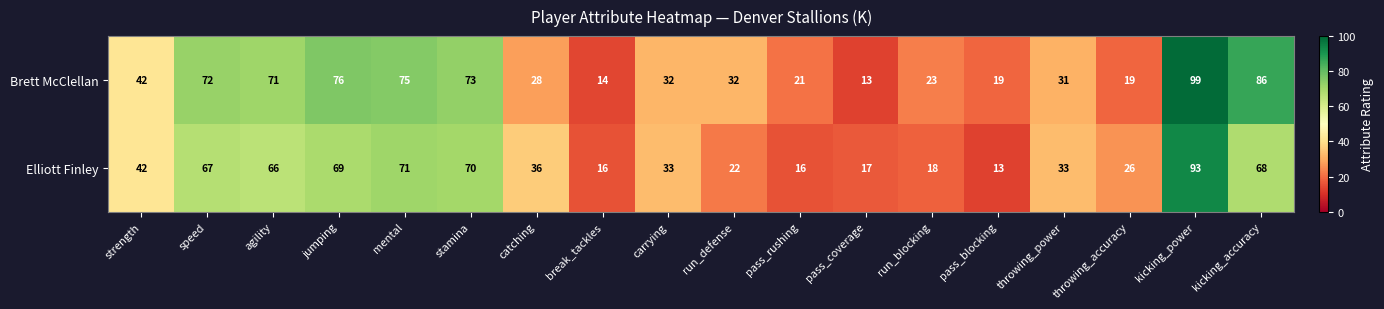

What is the average value of the Elliott Finley series?

43